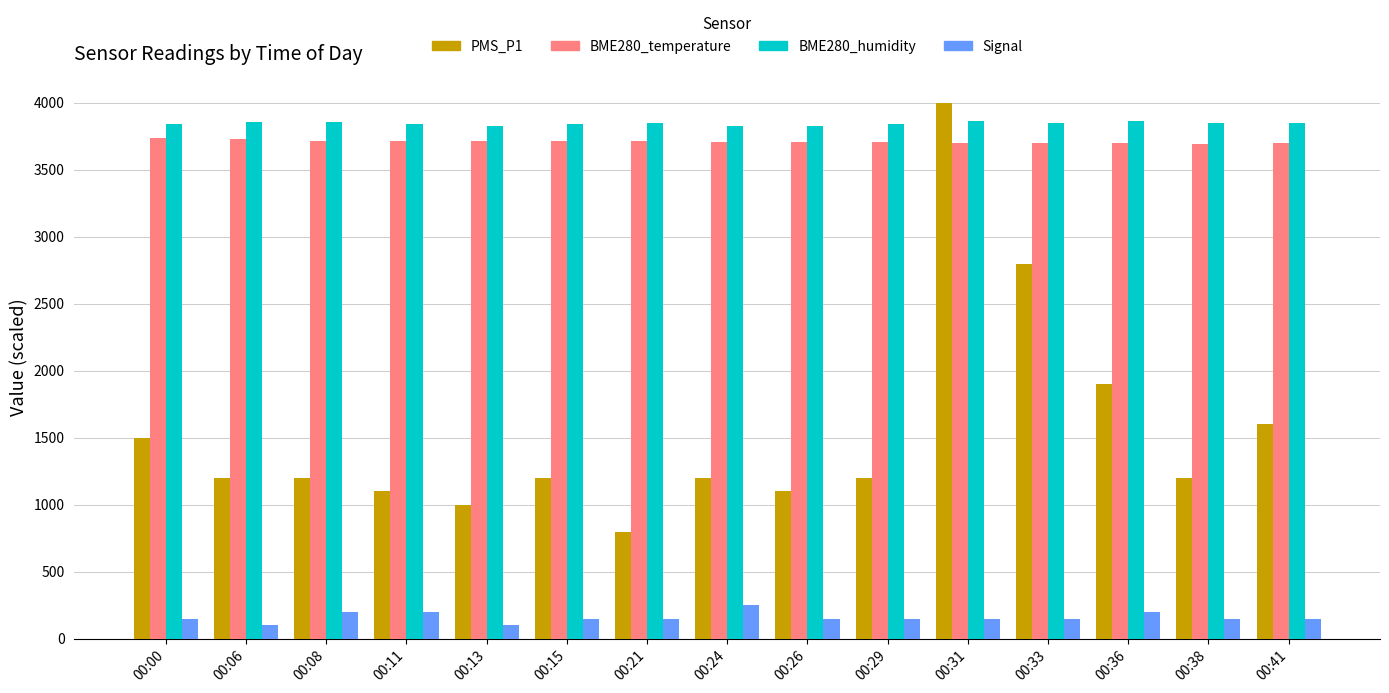

What is the value of the PMS_P1 bar at the 8th from the left?

1200.0